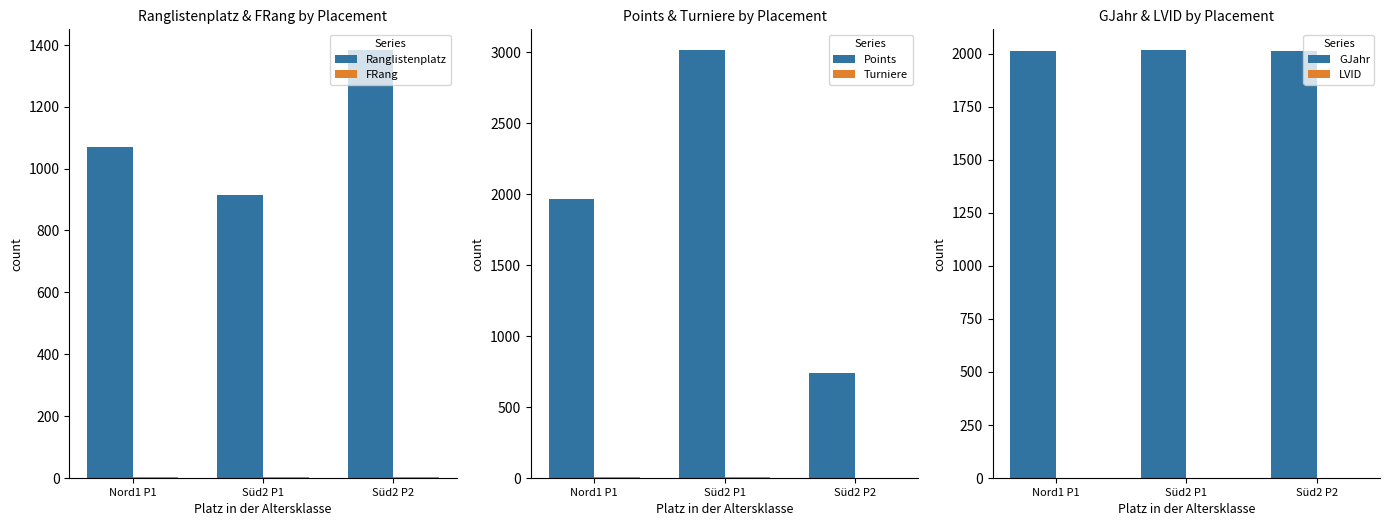

Which category has the highest value in the GJahr series?

Süd2 P1